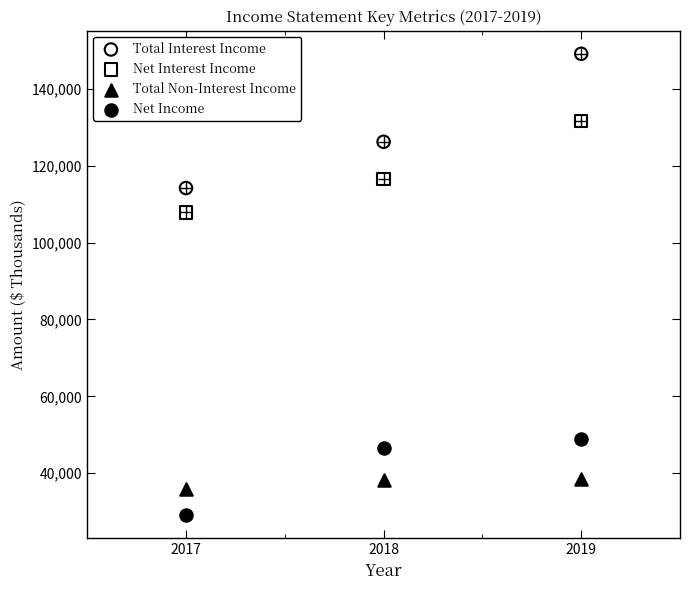

Which series contains the lowest Y value?

Net Income